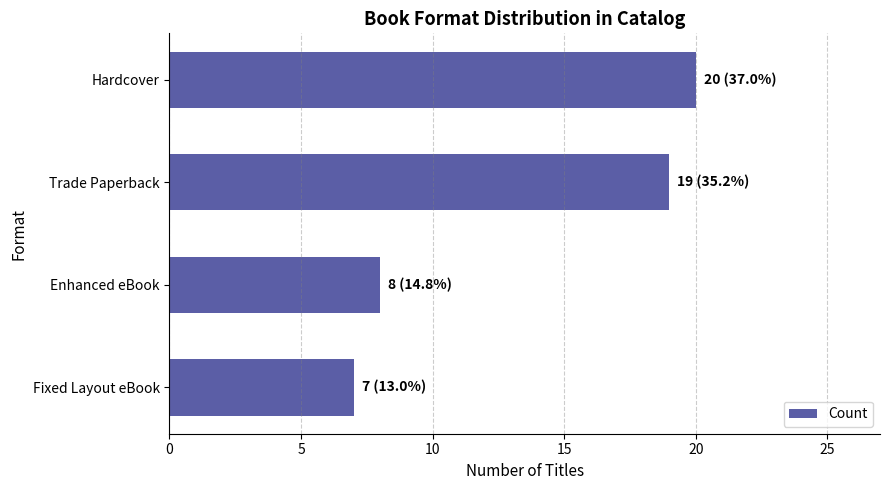

The chart shows a value of 19 at Trade Paperback. True or false?

True